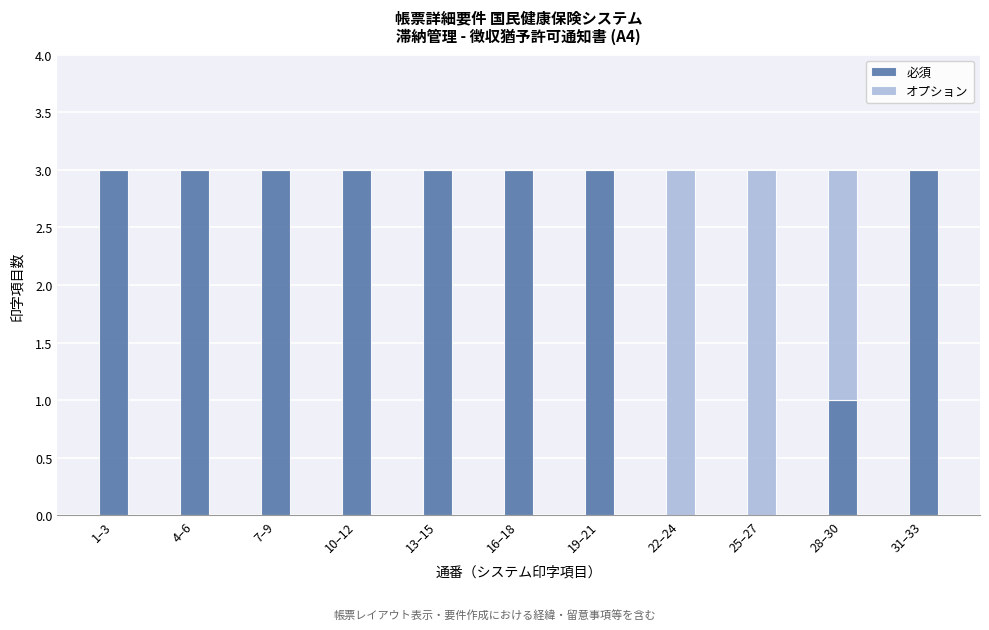

Reading left to right, list the values for the 必須 series.

1–3=3	4–6=3	7–9=3	10–12=3	13–15=3	16–18=3	19–21=3	22–24=0	25–27=0	28–30=1	31–33=3